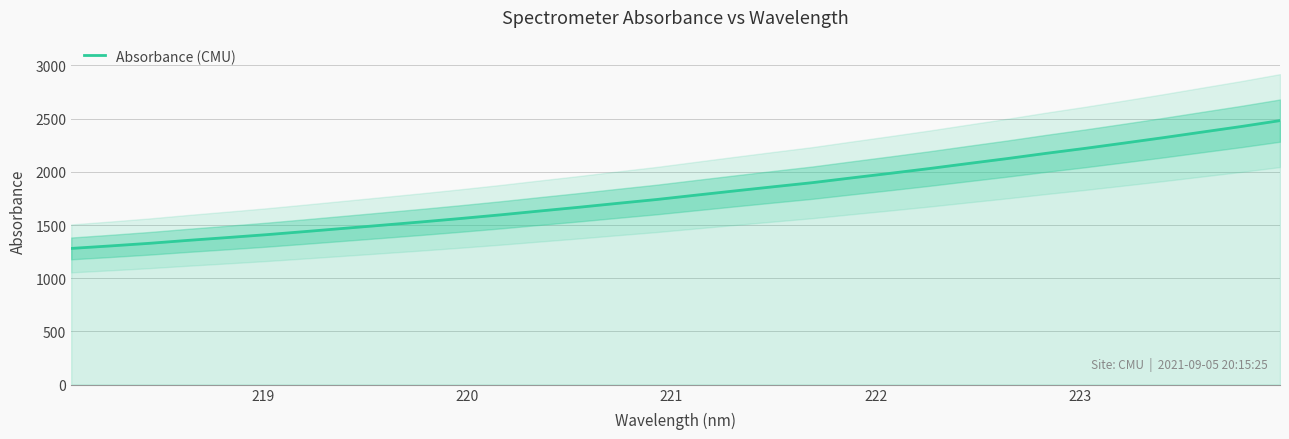

What is the lowest value of the Absorbance (CMU) series?

1279.9